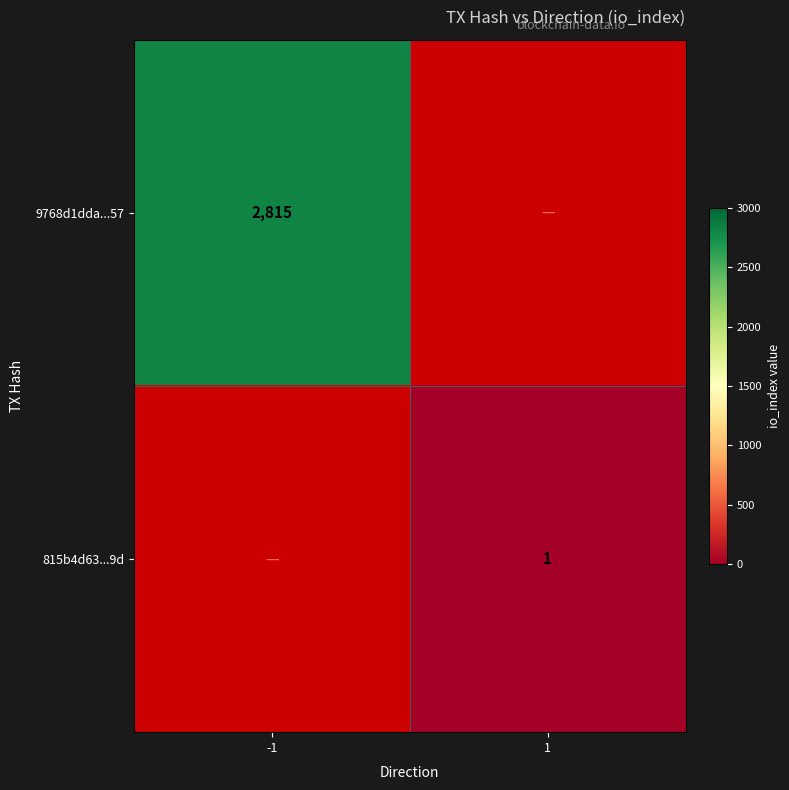

True or false: 815b4d63...9d has a value of 0 at 1.

False